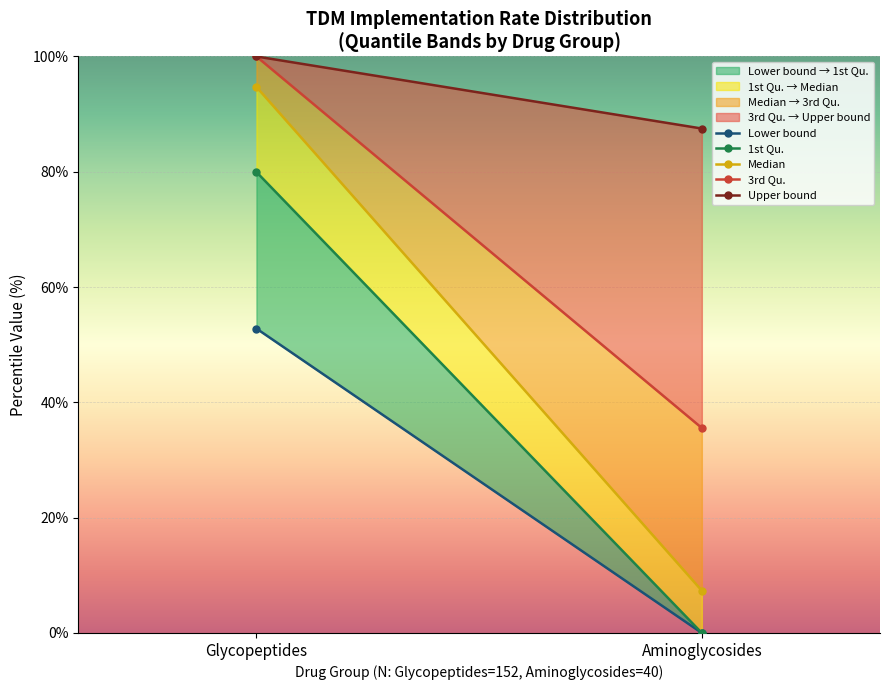

What is the value of the Upper bound point at the 2nd from the left?

87.5